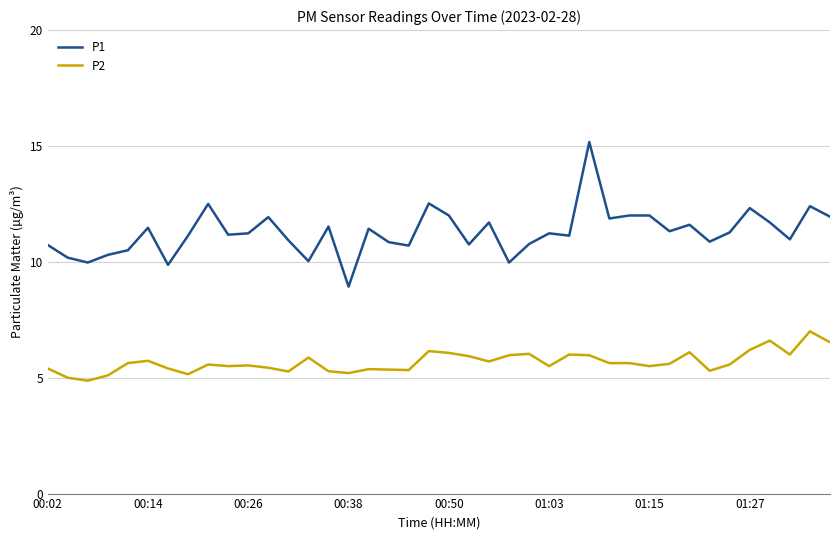

Which series has the largest total across all categories?

P1